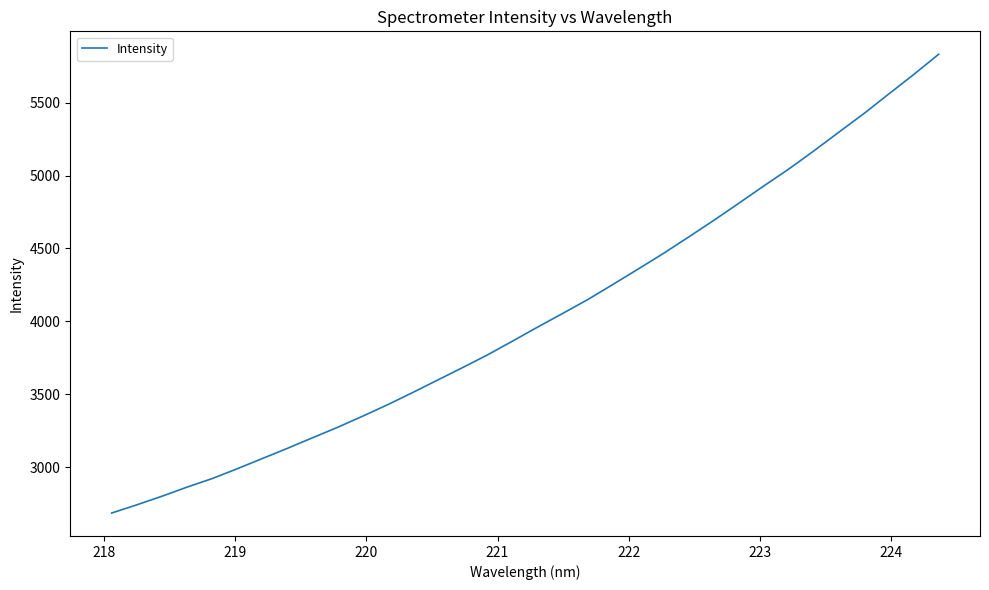

What is the difference between the maximum and minimum values?

3148.2